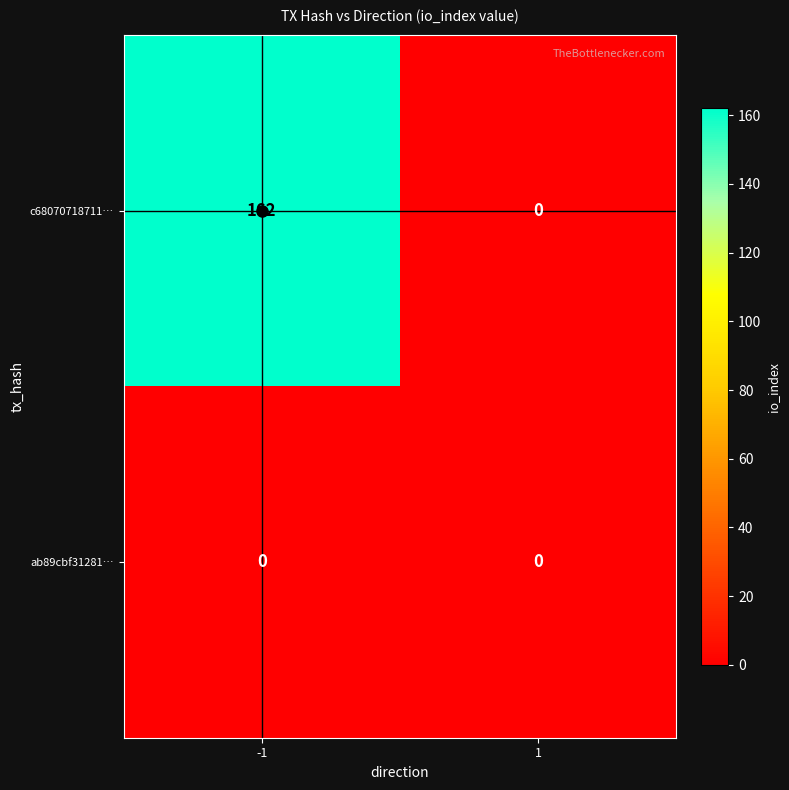

True or false: c68070718711… has a value of 0 at 1.

True